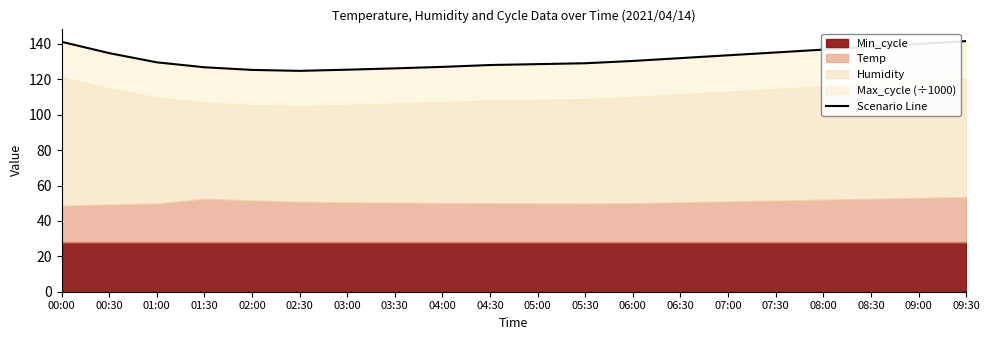

At which category does the chart reach its minimum across all series?

02:30